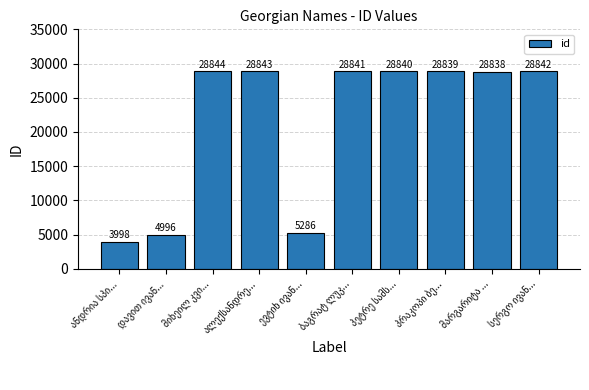

Count the number of data series in this chart.

1